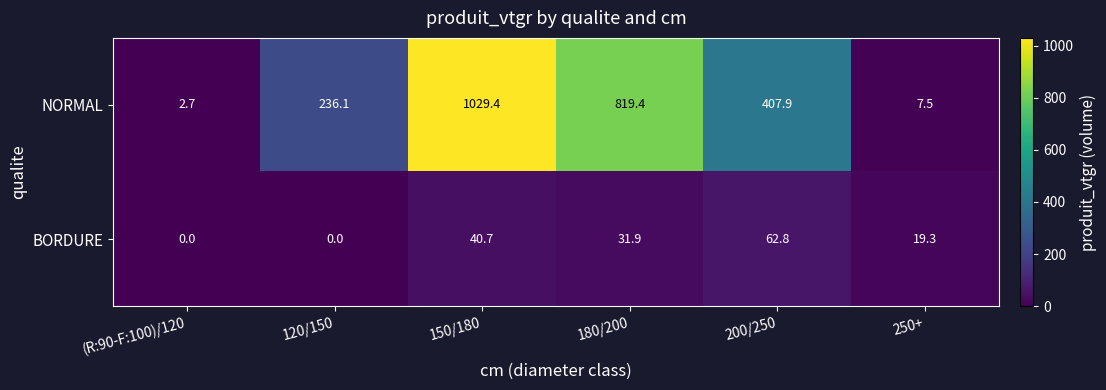

Which series has the largest range (max minus min)?

NORMAL